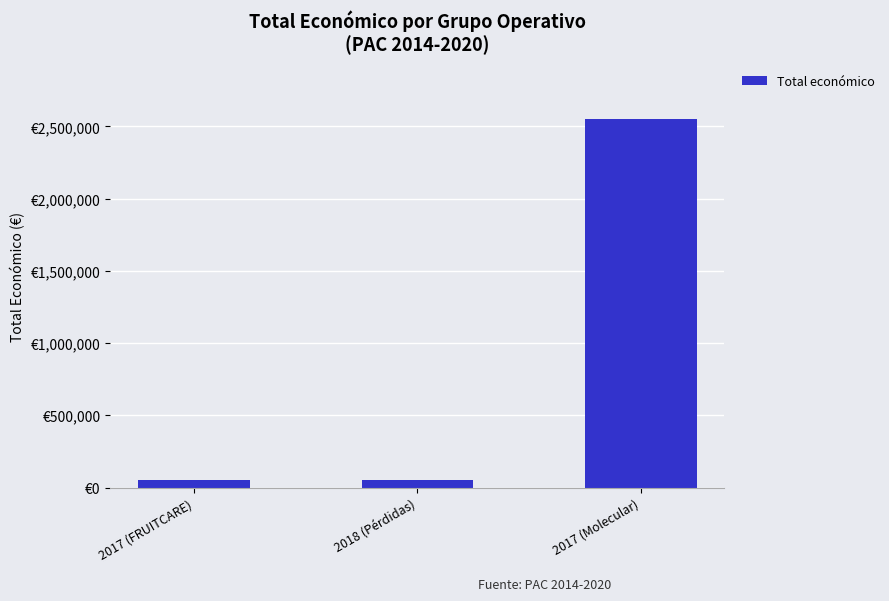

Read the value at 2017 (FRUITCARE), to the nearest 100.

50000